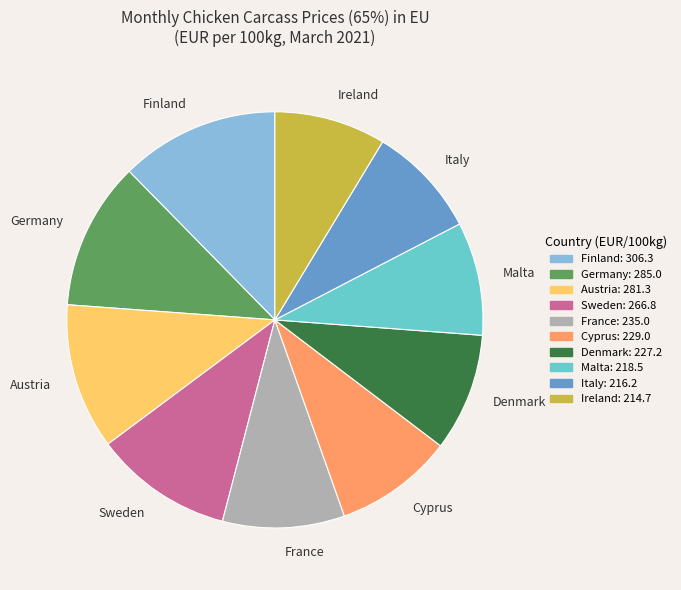

Count the number of slices in the pie.

10